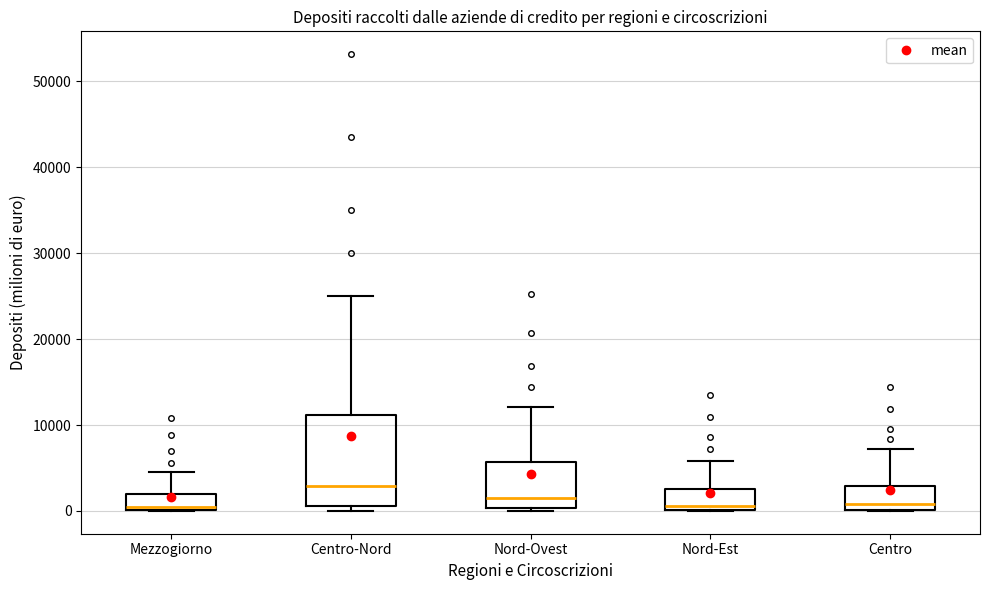

Which box has the highest median line?

Centro-Nord